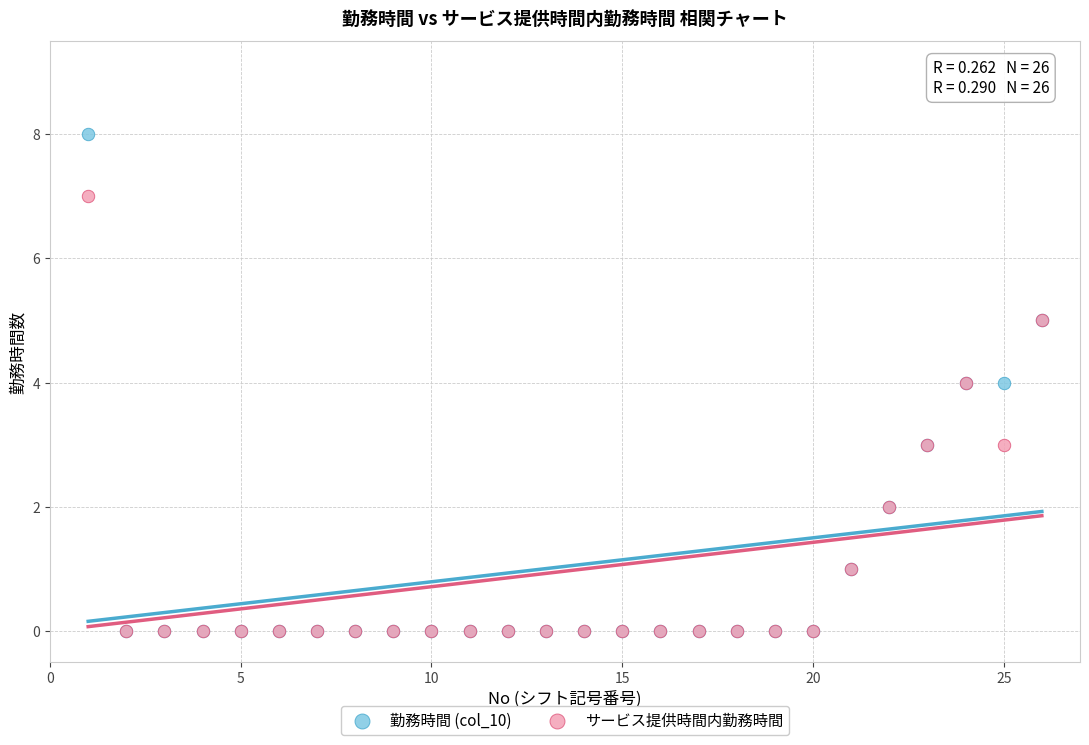

What are all the series names shown in the legend?

勤務時間 (col_10), サービス提供時間内勤務時間